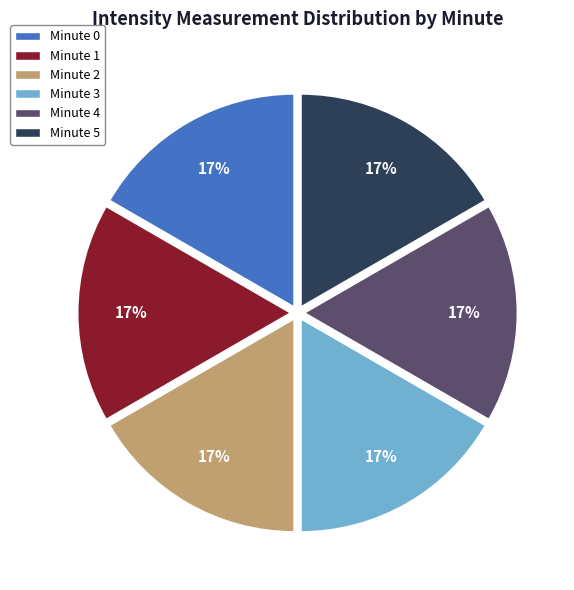

To the nearest percent, what is the average slice percentage?

17%